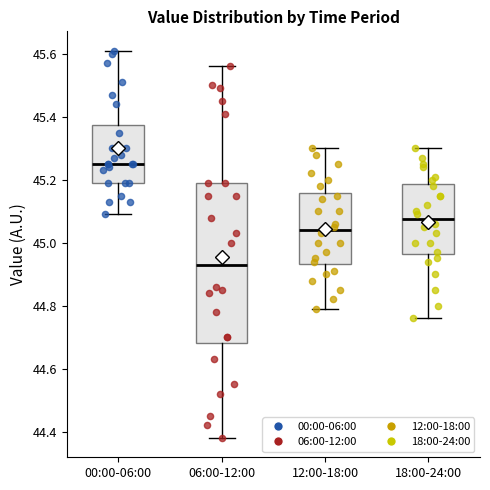

Reading left to right, read every box against the y-axis: the position of its median line, the range the box covers, and the ends of its whiskers. The values are not printed on the chart, so give them approximately, as read against the axis.

00:00-06:00: median 45.26, box 45.20 to 45.38, whiskers 45.10 to 45.62
06:00-12:00: median 44.94, box 44.68 to 45.20, whiskers 44.38 to 45.56
12:00-18:00: median 45.04, box 44.94 to 45.16, whiskers 44.80 to 45.30
18:00-24:00: median 45.08, box 44.96 to 45.18, whiskers 44.76 to 45.30